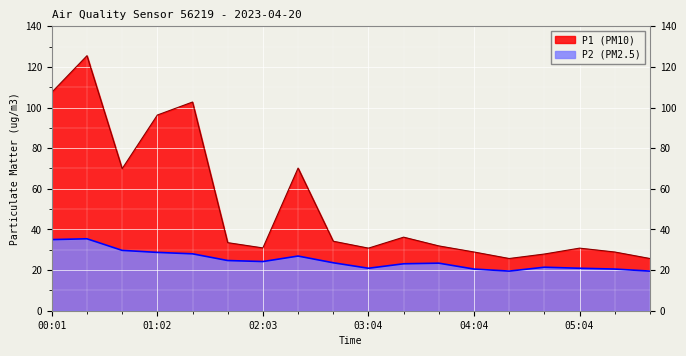

True or false: P1 has a value of 48.4 at 05:24.

False